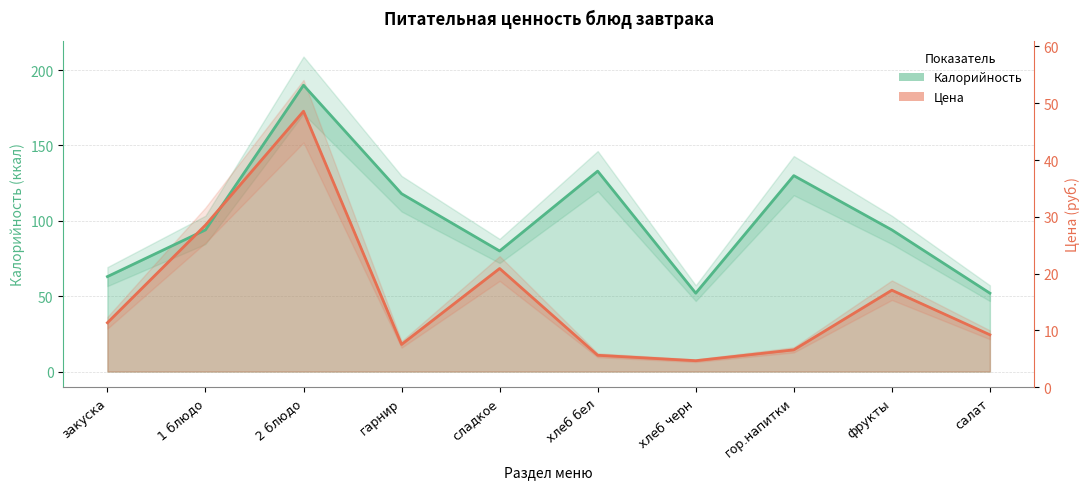

At which label does Калорийность reach its peak?

2 блюдо